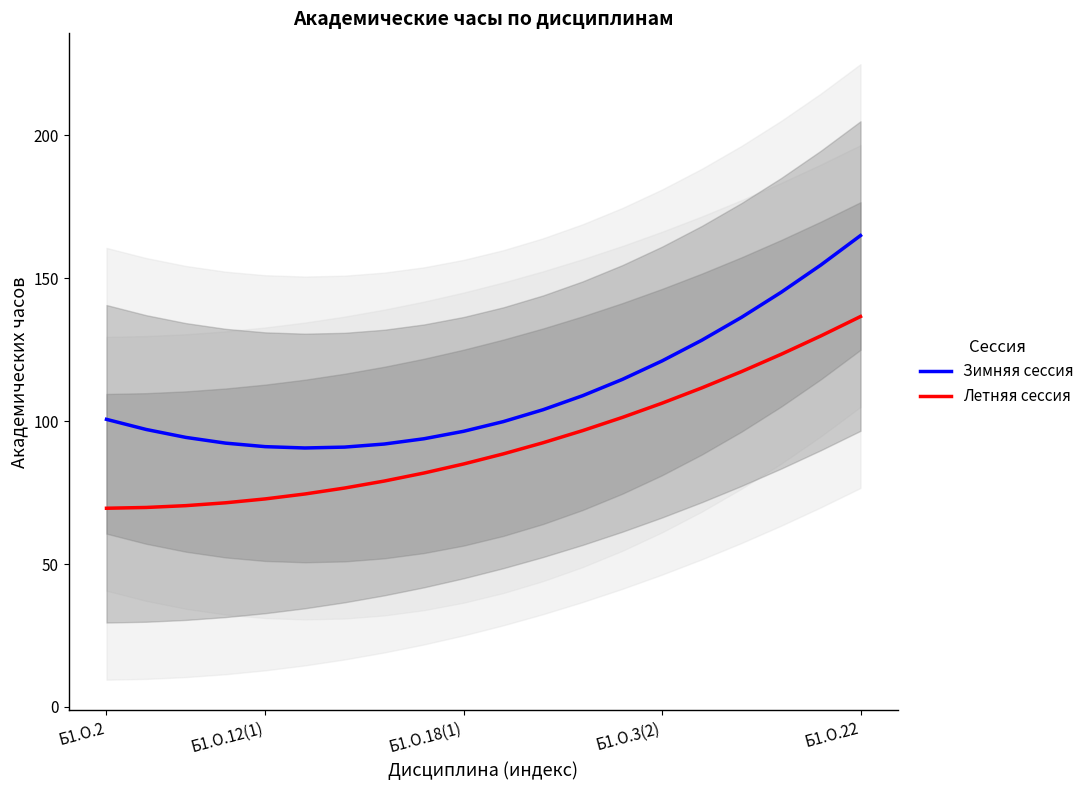

Does the chart display data point markers on the line(s)?

No